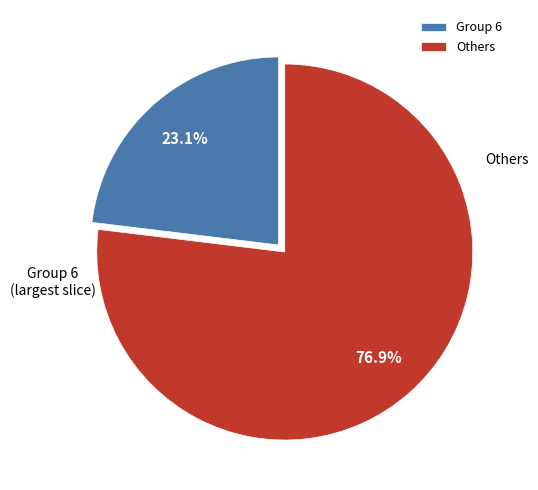

What is the ratio of the value at Others to the value at Group 6?

3.3